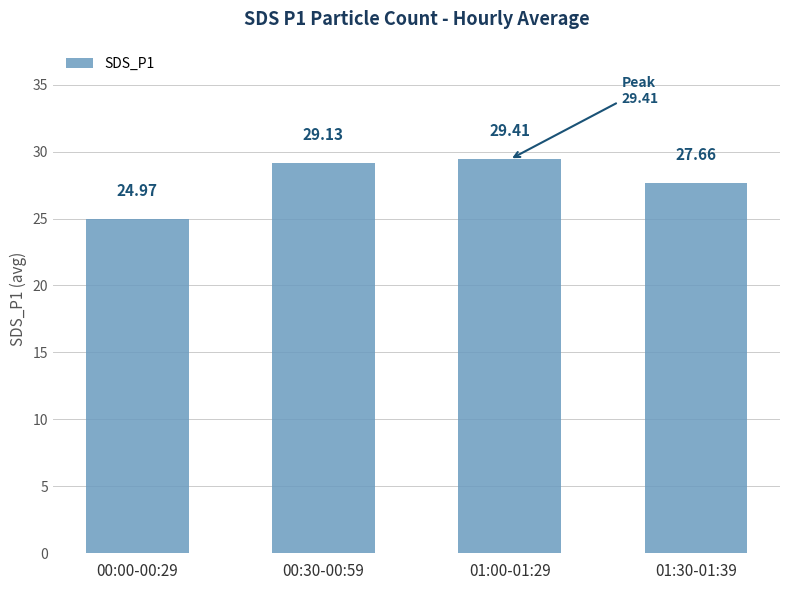

What is the change in value from 00:00-00:29 to 00:30-00:59?

+4.2